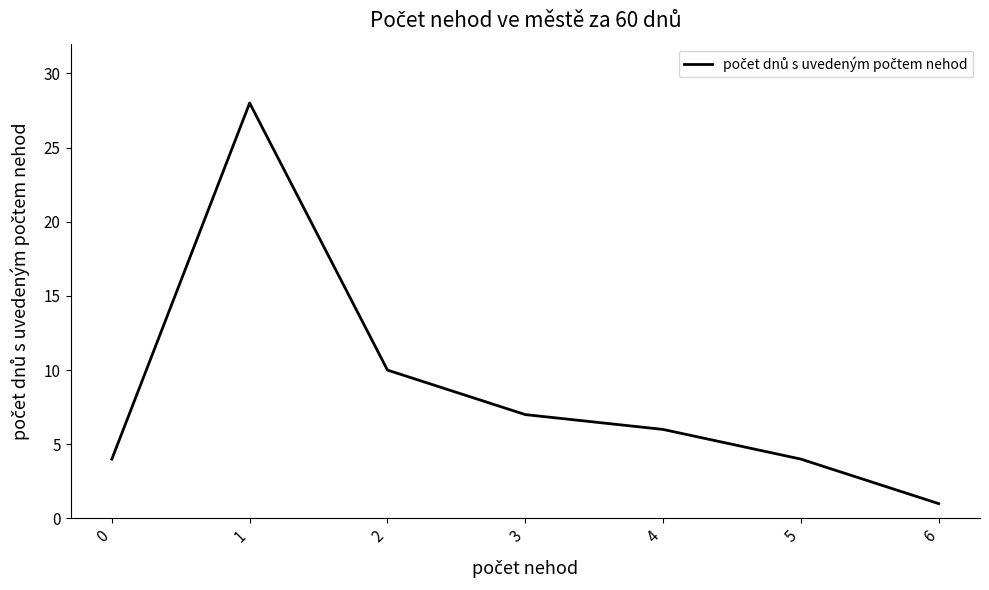

Reading left to right, extract all data points from this chart.

0=4	1=28	2=10	3=7	4=6	5=4	6=1